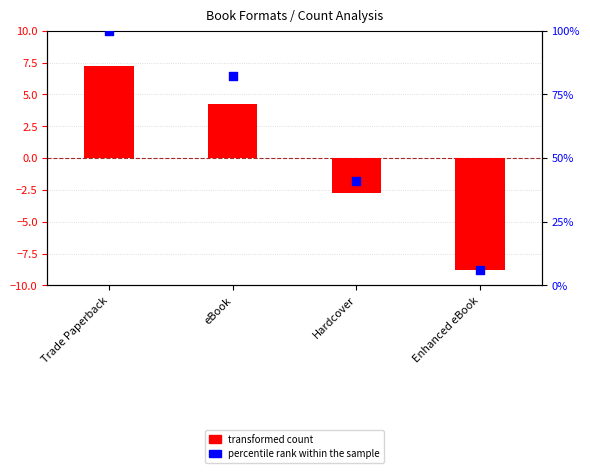

Which series contains the highest Y value?

percentile rank within the sample